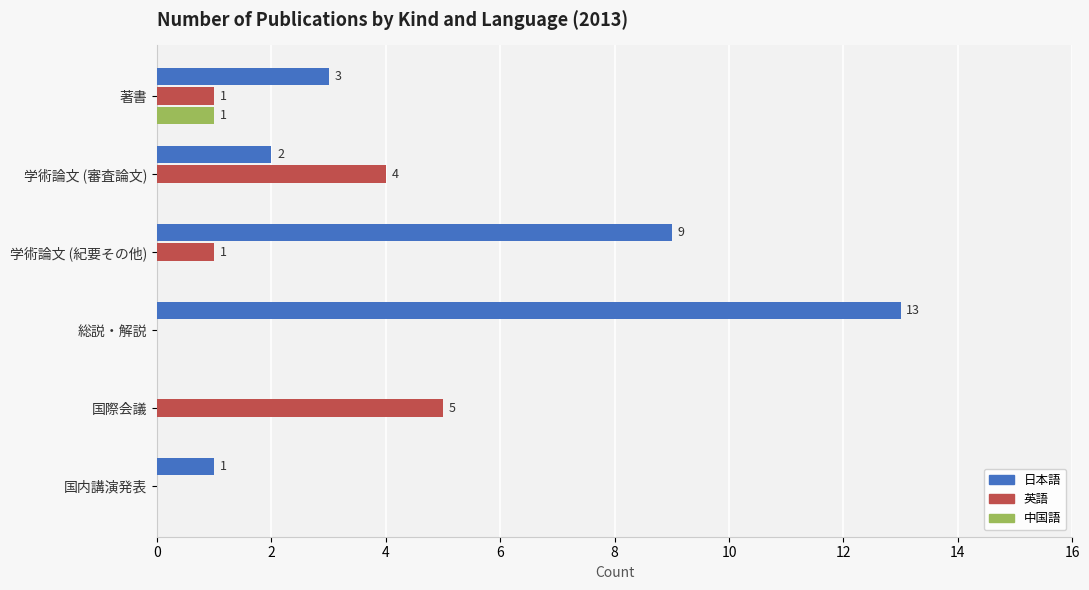

At which category is the sum across all series the highest?

総説・解説